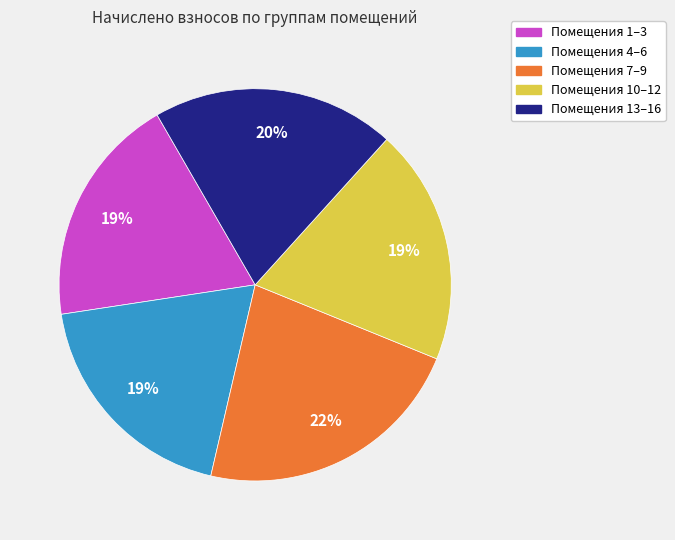

Count the number of slices in the pie.

5